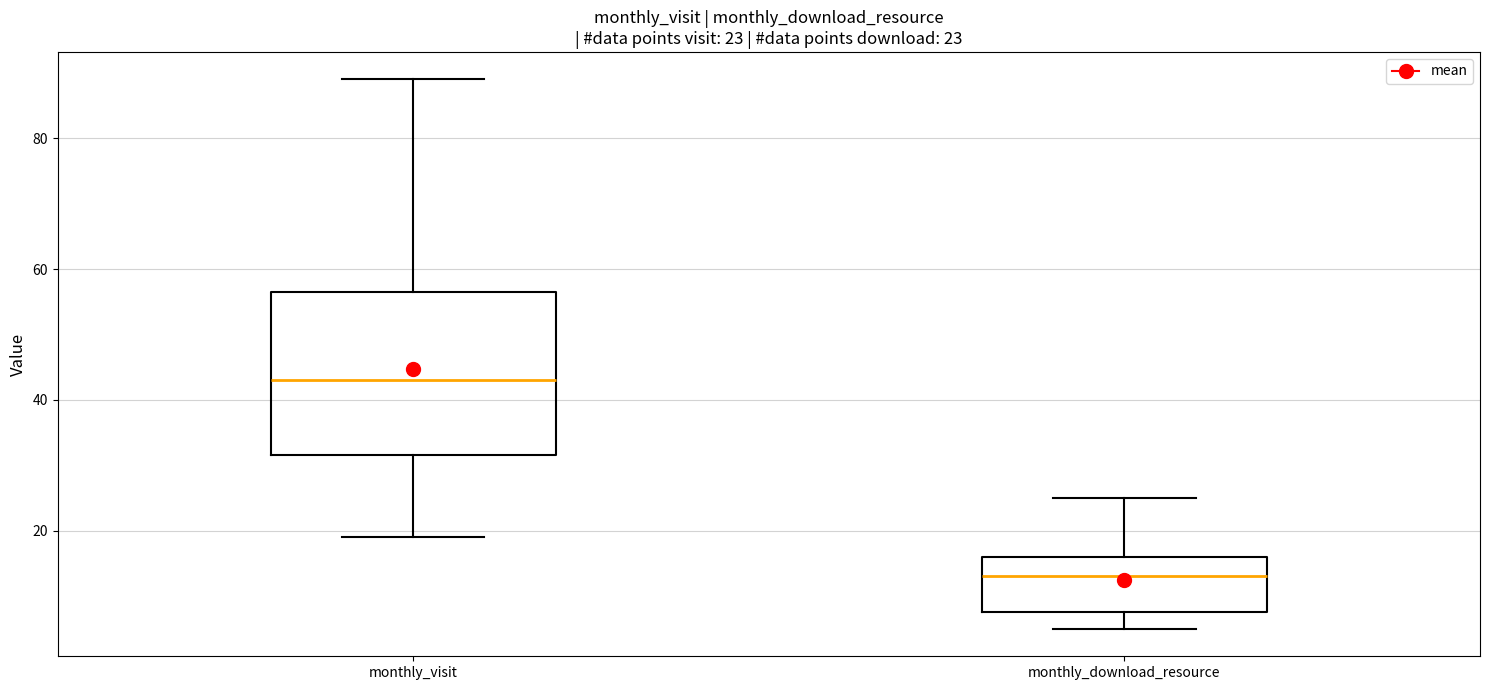

Comparing the boxes themselves (not the whiskers), which one is the tallest?

monthly_visit